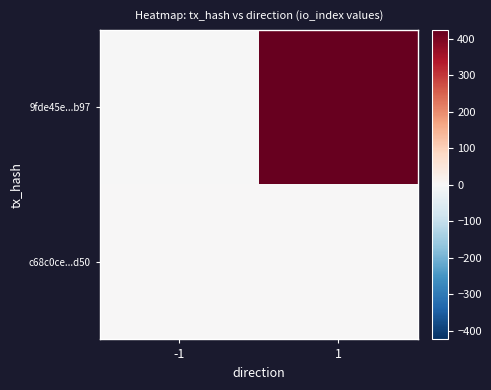

Reading left to right, transcribe all the data shown in this chart.

9fde45e...b97: -1=-1	1=424
c68c0ce...d50: -1=1	1=1